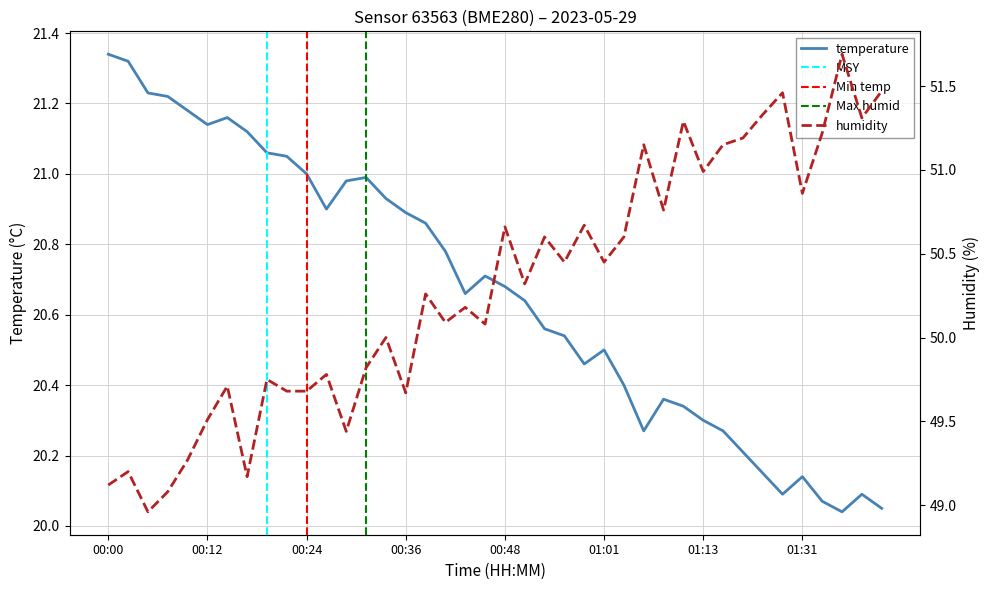

What is the sum of the temperature values at 01:34 and 00:00?

41.4